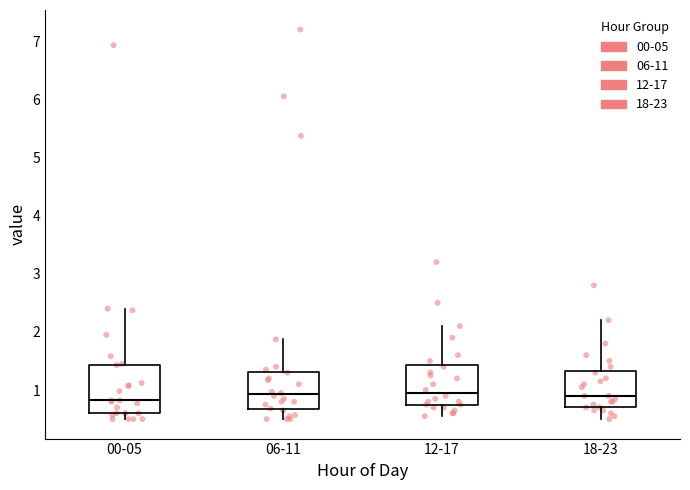

Where is the upper edge of the box for 12-17 on the y-axis? The values are not printed on the chart, so give them approximately, as read against the axis.

1.4